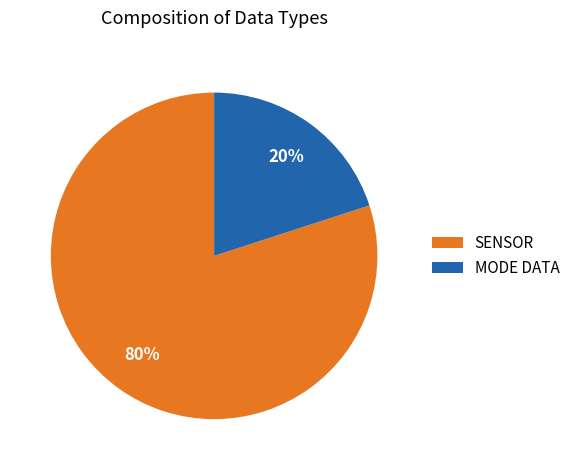

Which category has the smallest portion of the pie?

MODE DATA